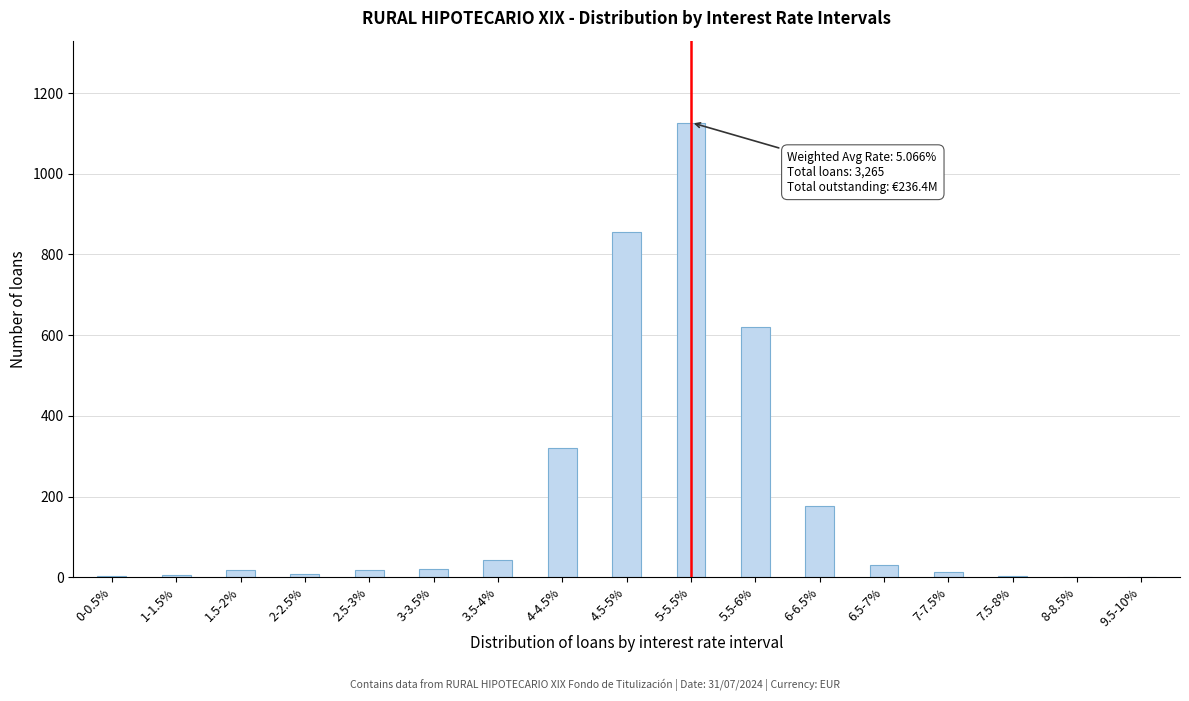

What is the sum of all values?

3265